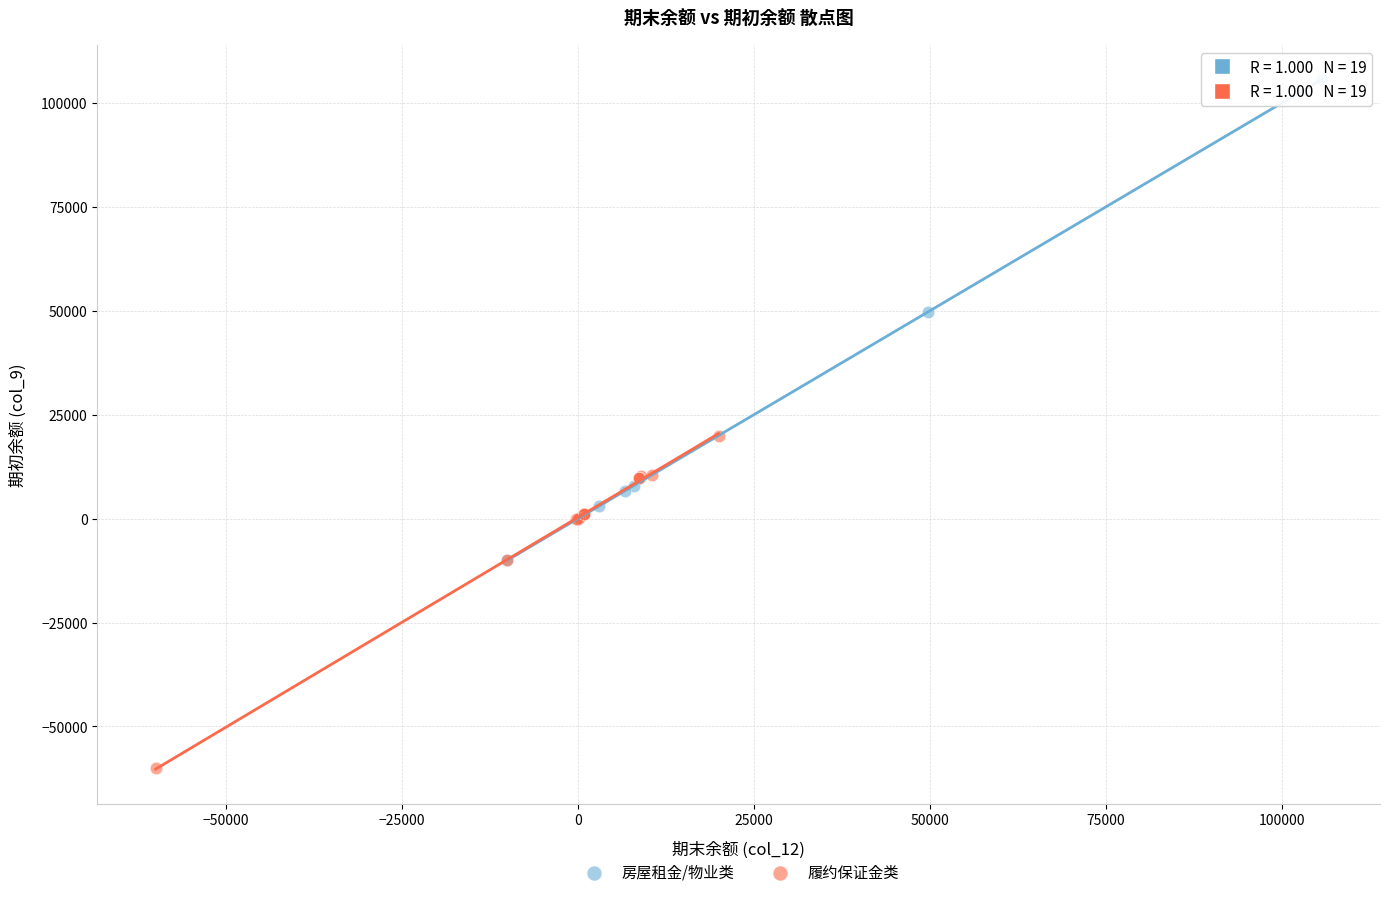

What are all the series names shown in the legend?

房屋租金/物业类, 履约保证金类